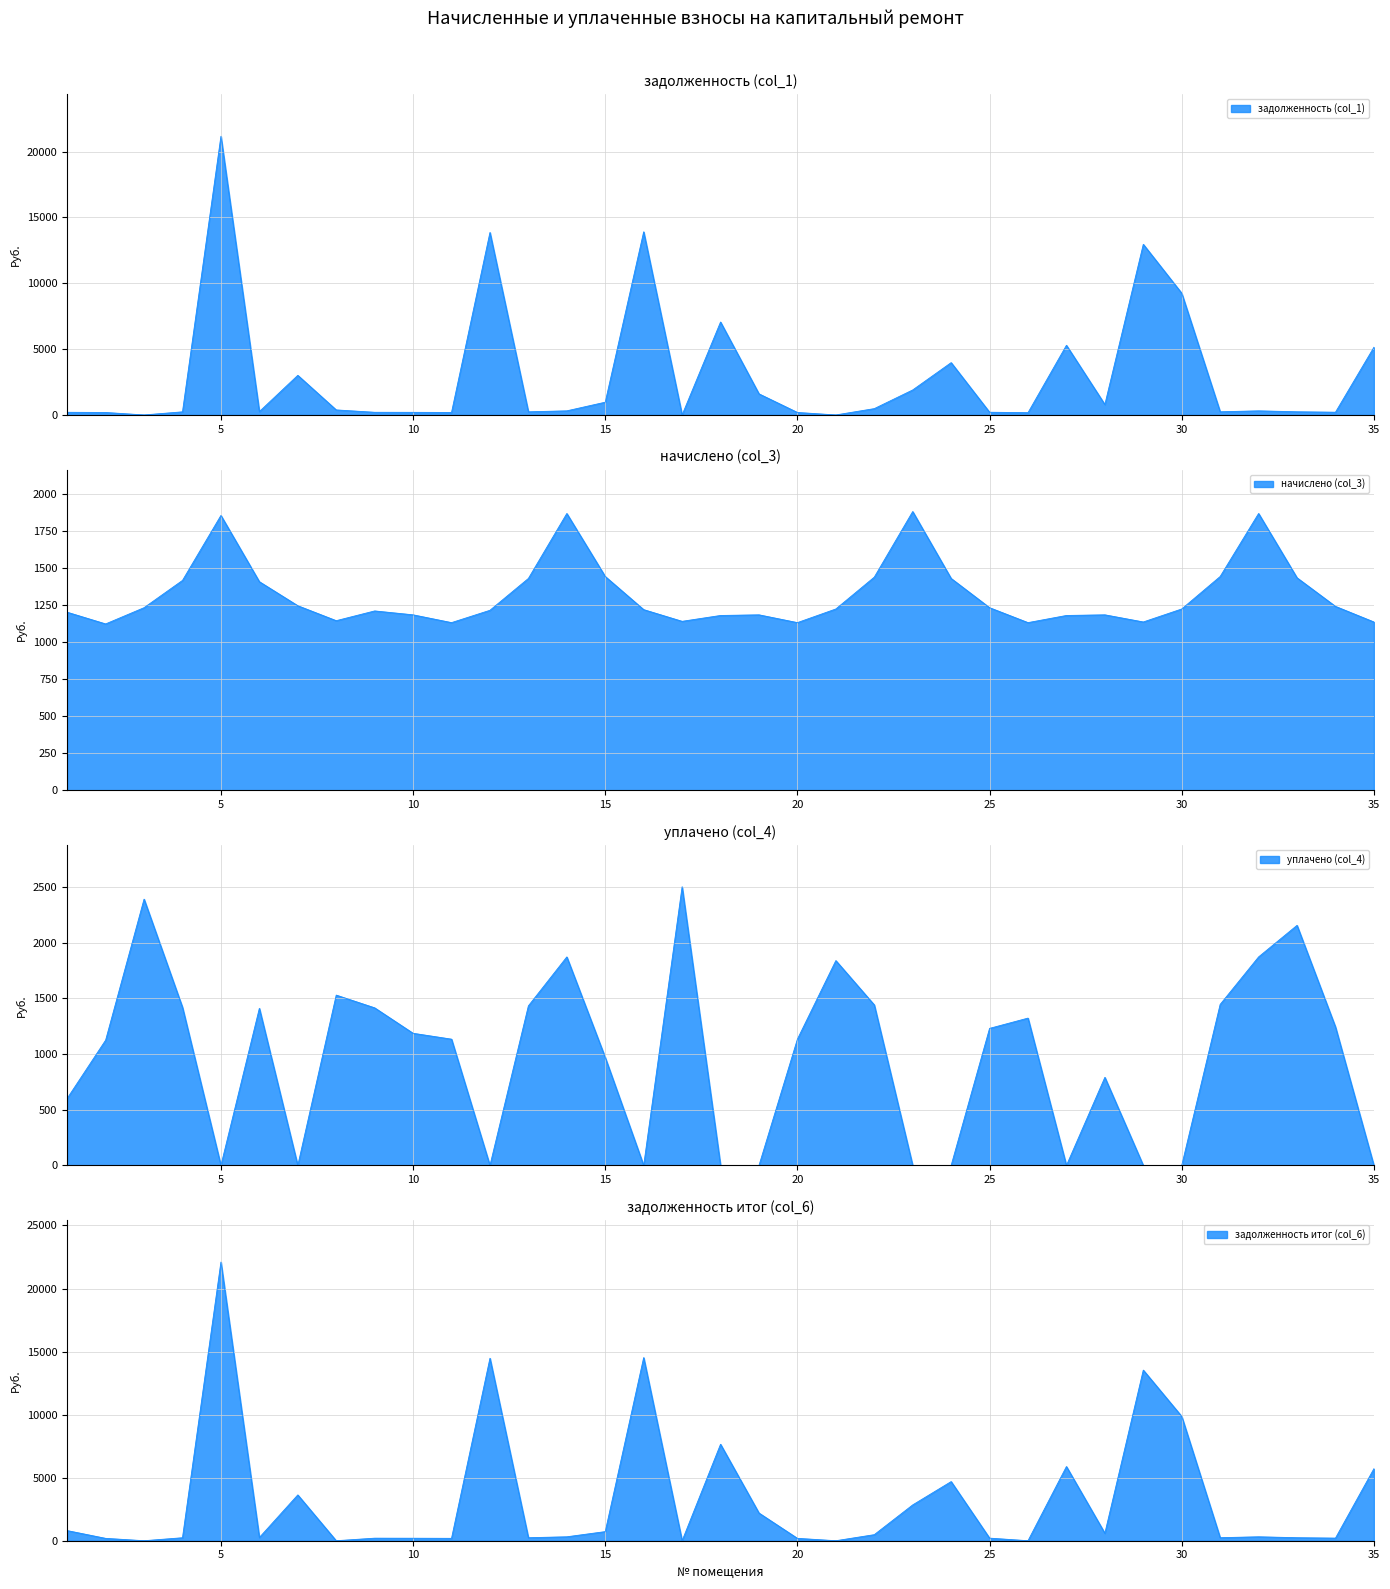

What is the average value of the задолженность итог (col_6) series?

3225.3